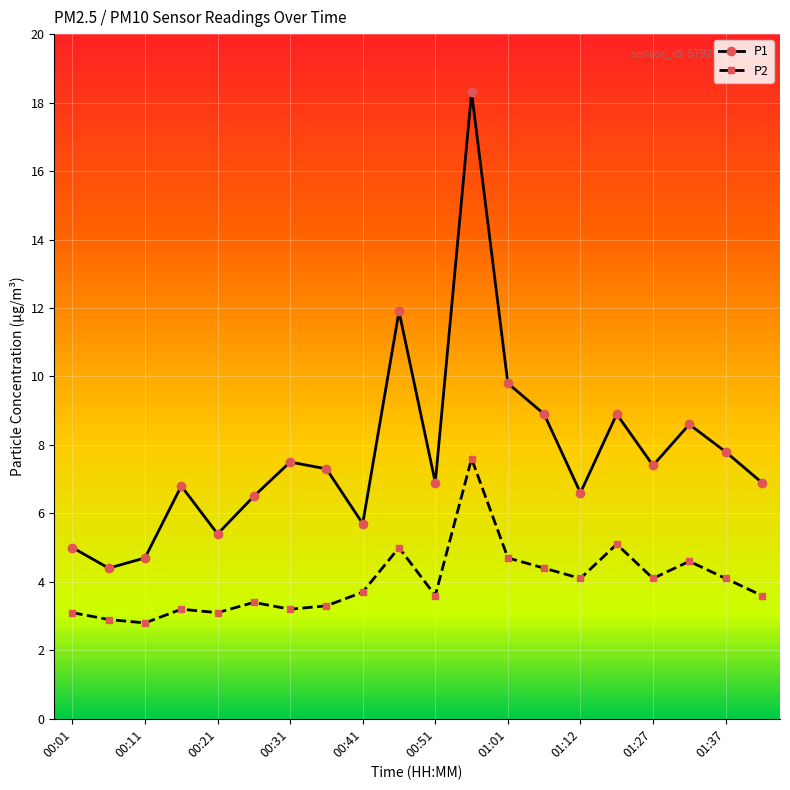

What is the value of the P2 point at the 8th from the left?

3.3